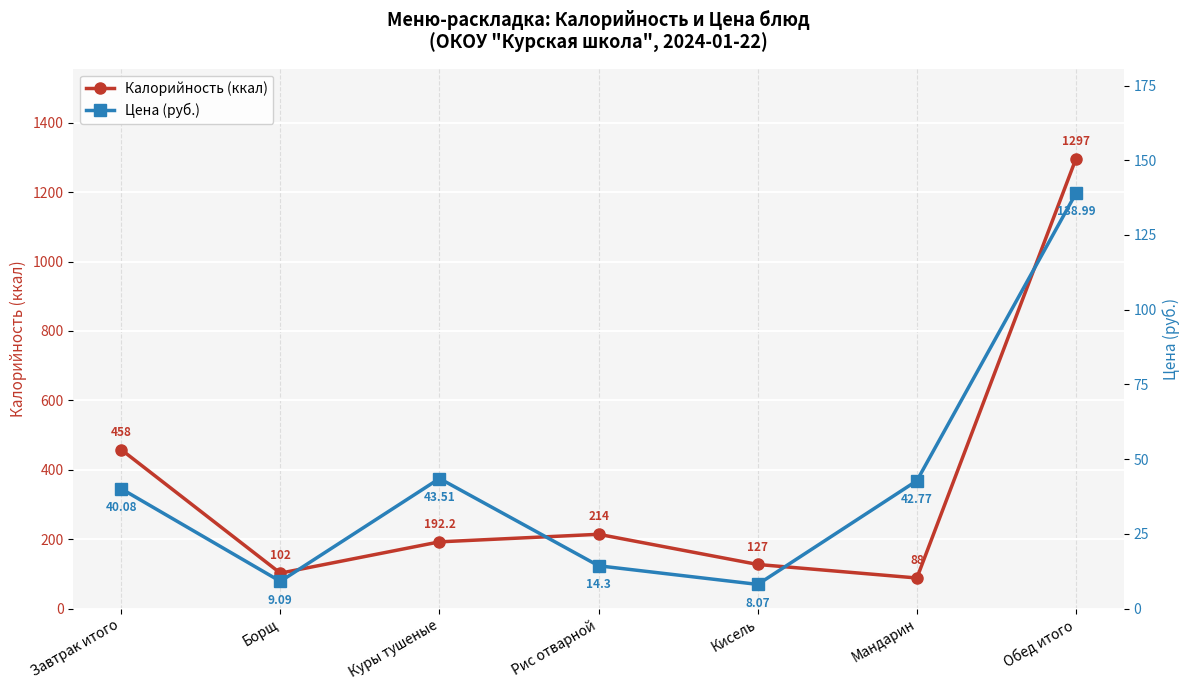

Rank the series by their average value, from highest to lowest.

Калорийность (ккал), Цена (руб.)